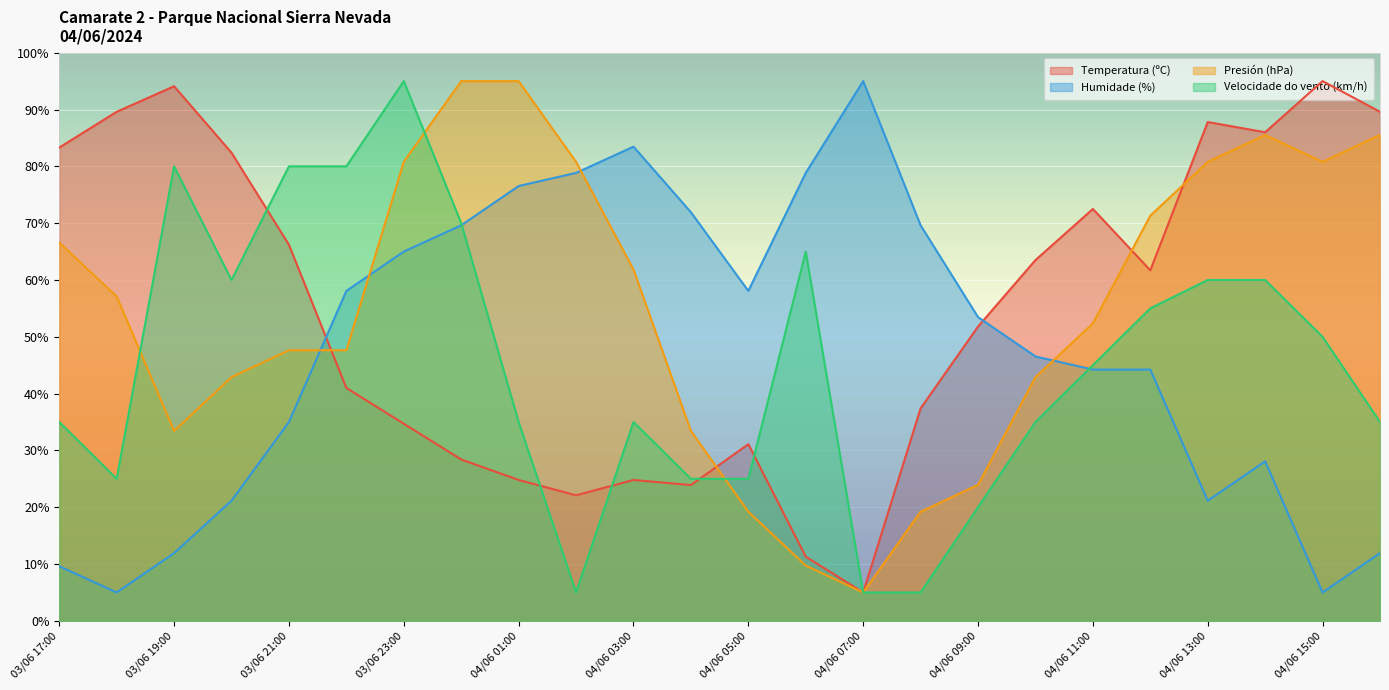

What are all the series names shown in the legend?

Temperatura (ºC), Humidade (%), Presión (hPa), Velocidade do vento (km/h)